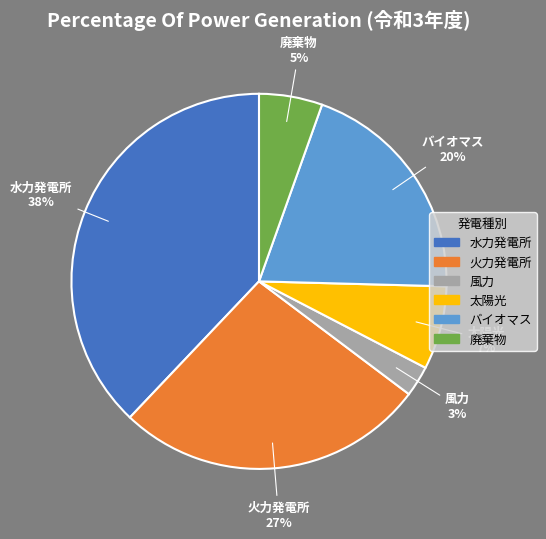

Rank the categories by value from lowest to highest.

風力, 廃棄物, 太陽光, バイオマス, 火力発電所, 水力発電所